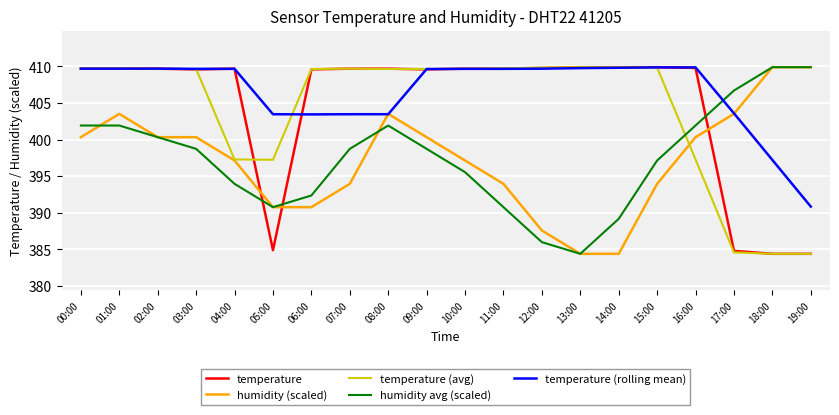

Is it true that humidity (scaled) equals 403.5 at 01:00?

True